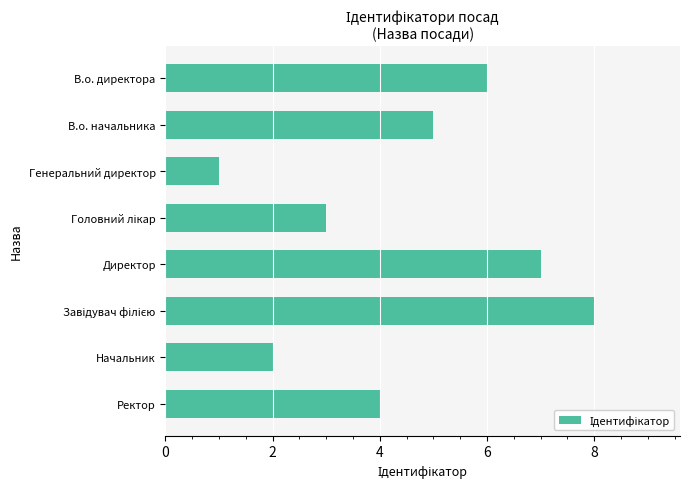

Count the number of data series in this chart.

1